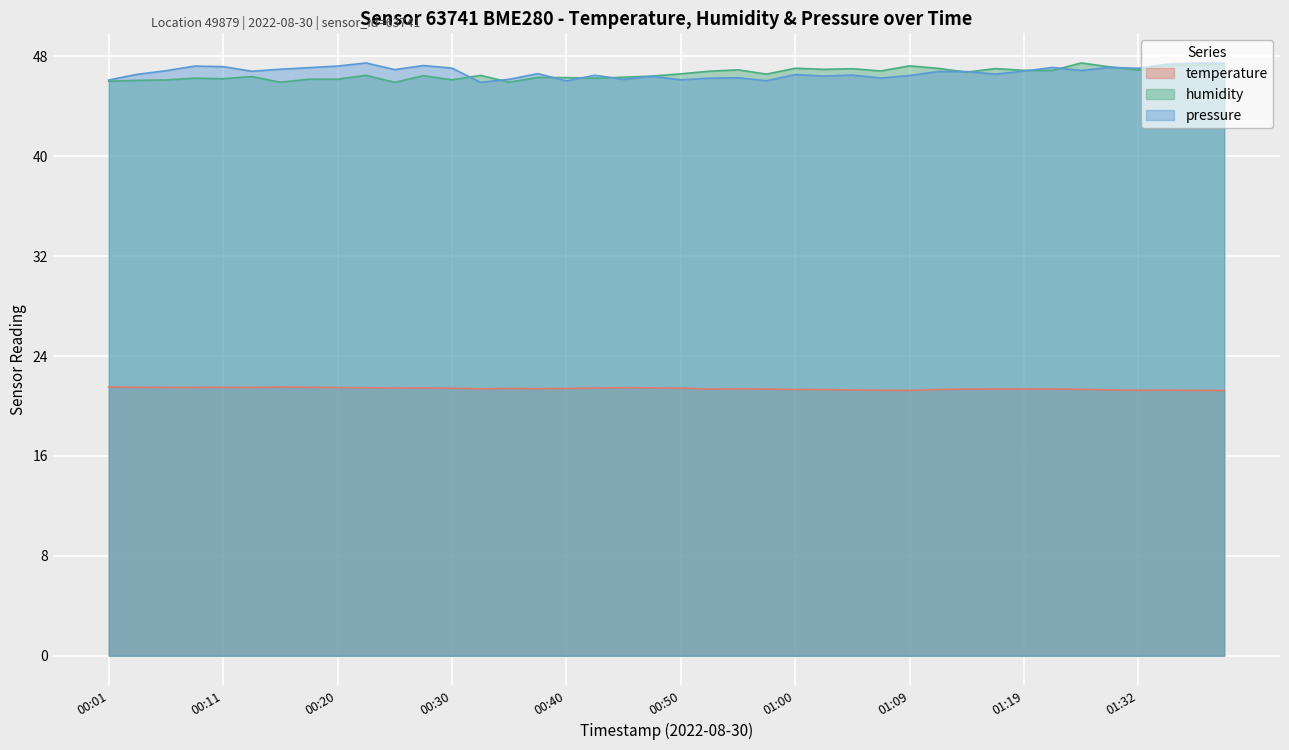

True or false: temperature and pressure_norm intersect in this chart.

False